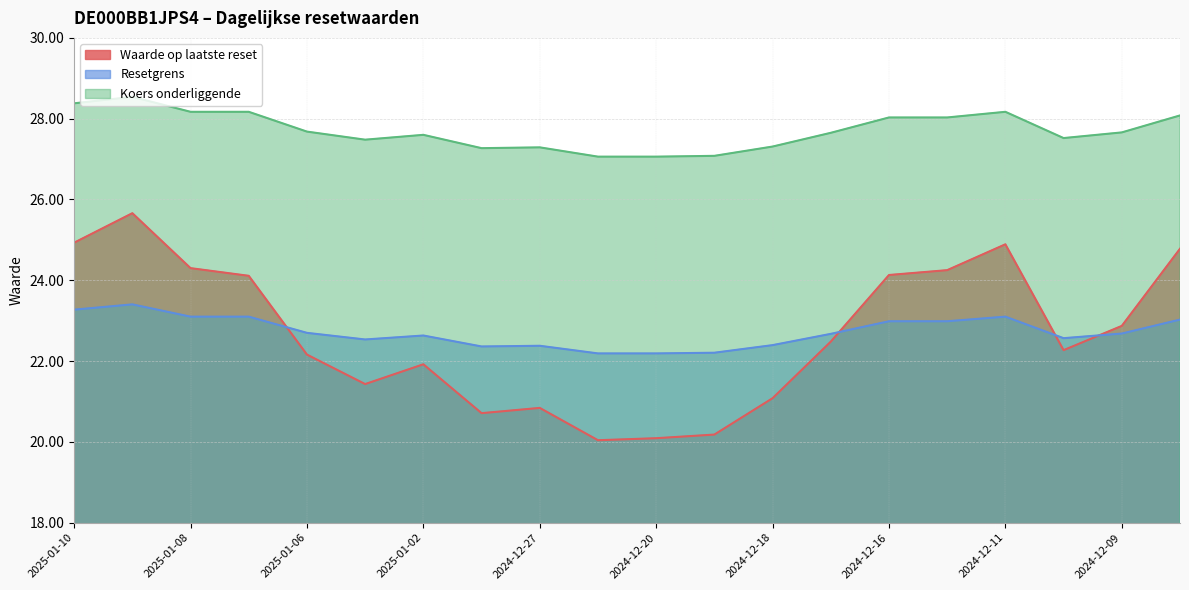

Is it true that Resetgrens equals 22.4 at 2024-12-18?

True